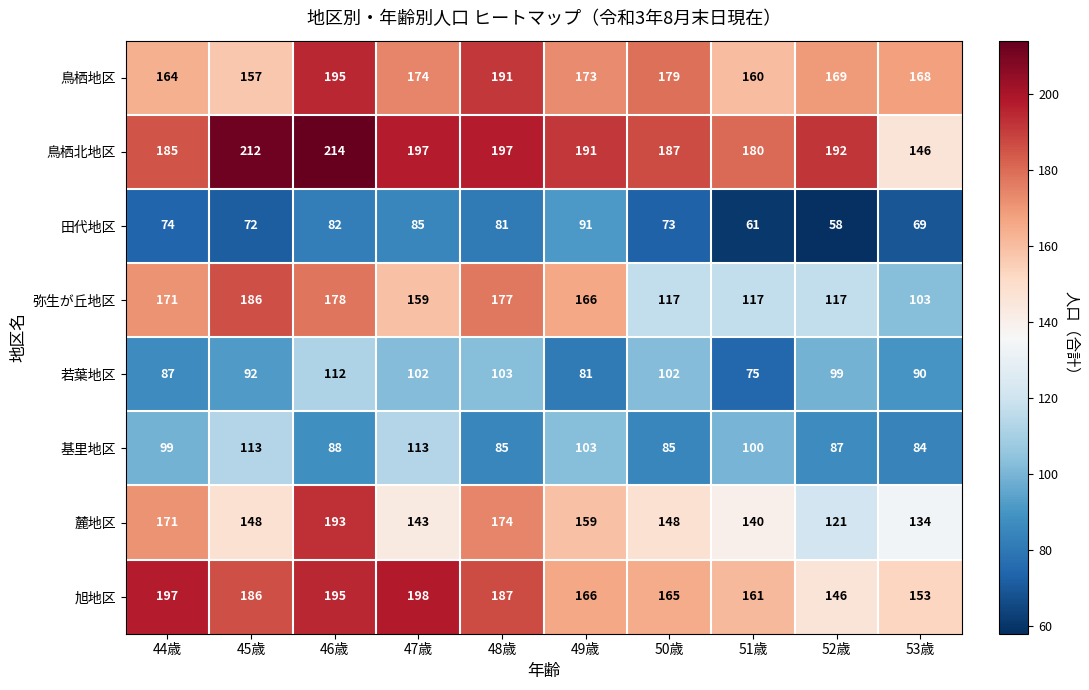

Count the number of categories in the chart.

10